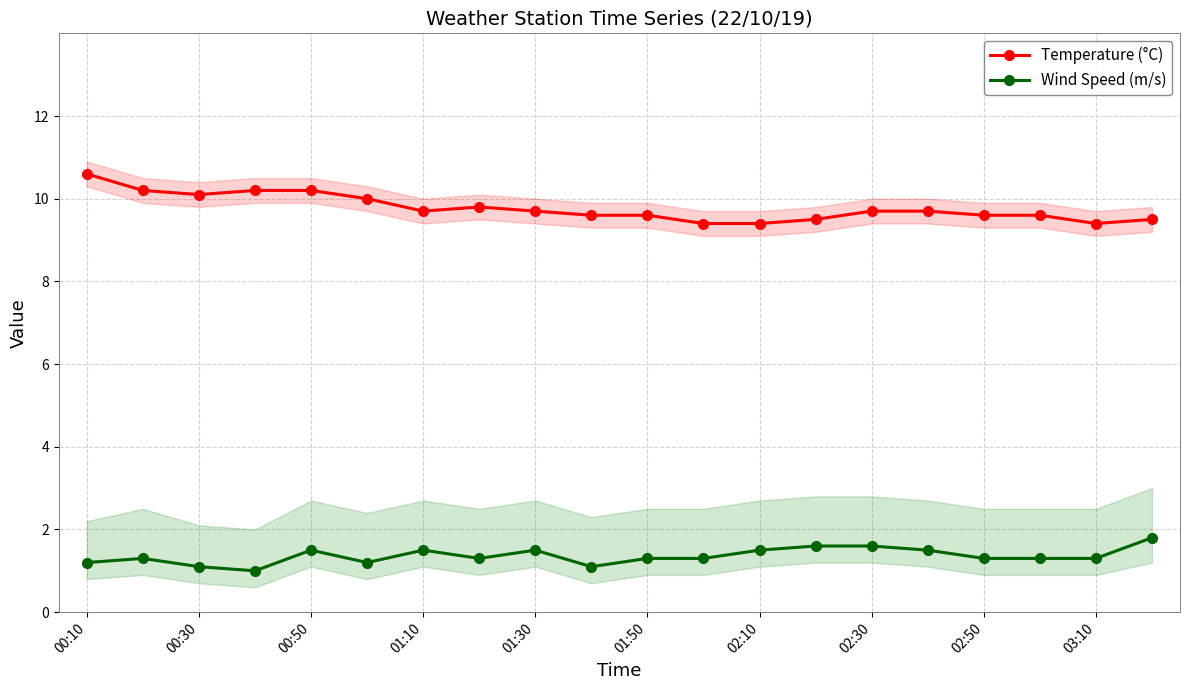

What is the sum of all Temperature (°C) values?

195.5